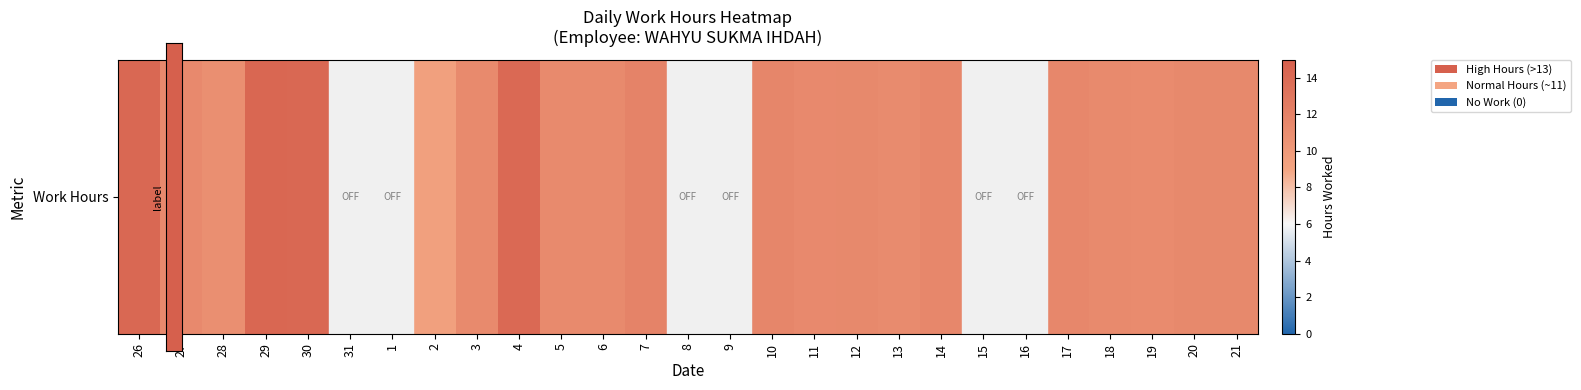

List the labels in order of value, largest first.

29, 26, 30, 4, 7, 10, 14, 17, 20, 12, 21, 11, 27, 5, 3, 6, 18, 13, 19, 28, 2, 31, 1, 8, 9, 15, 16